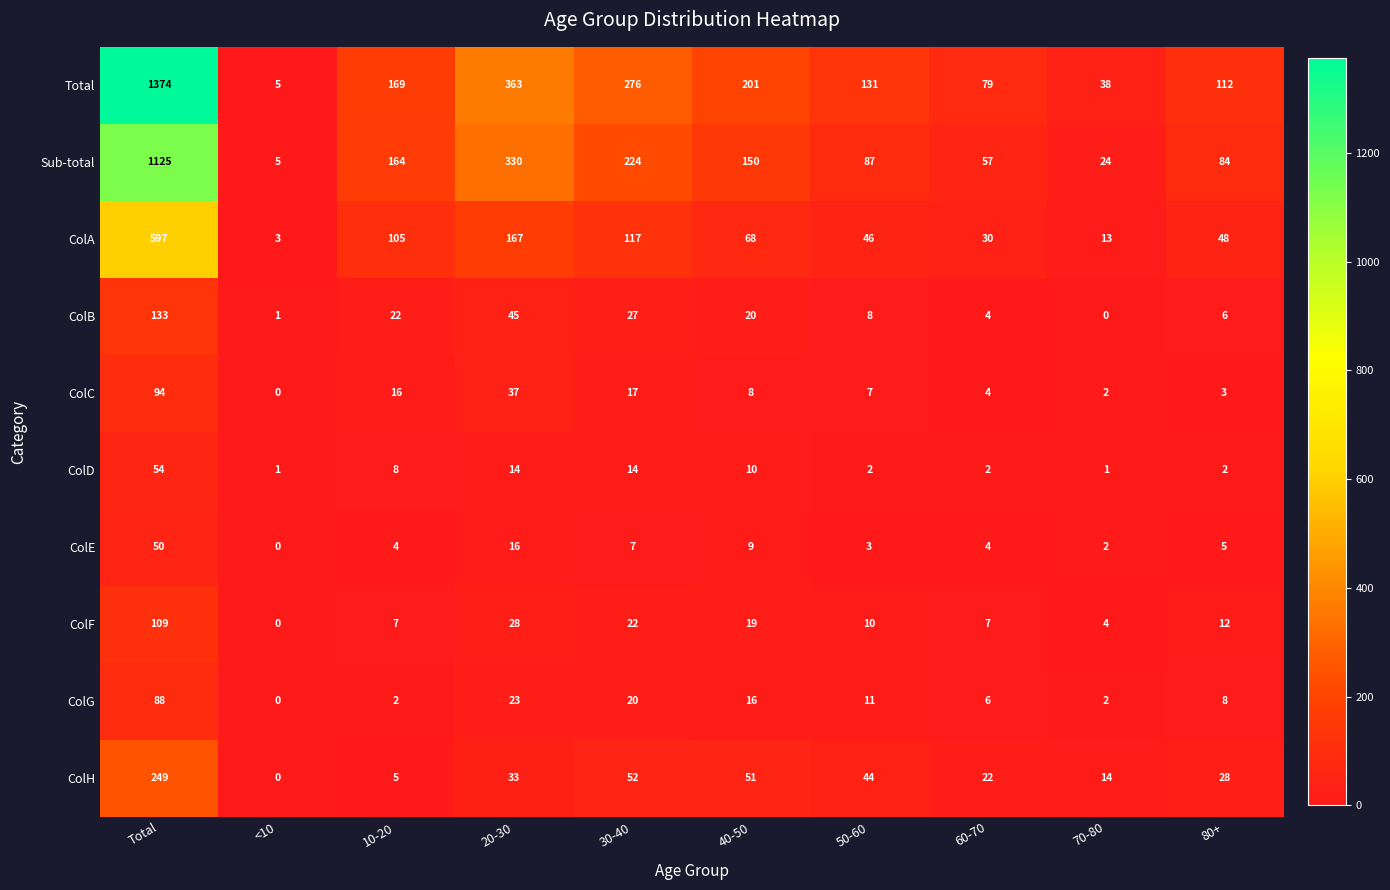

Where is ColG nearest to the value 44?

20-30